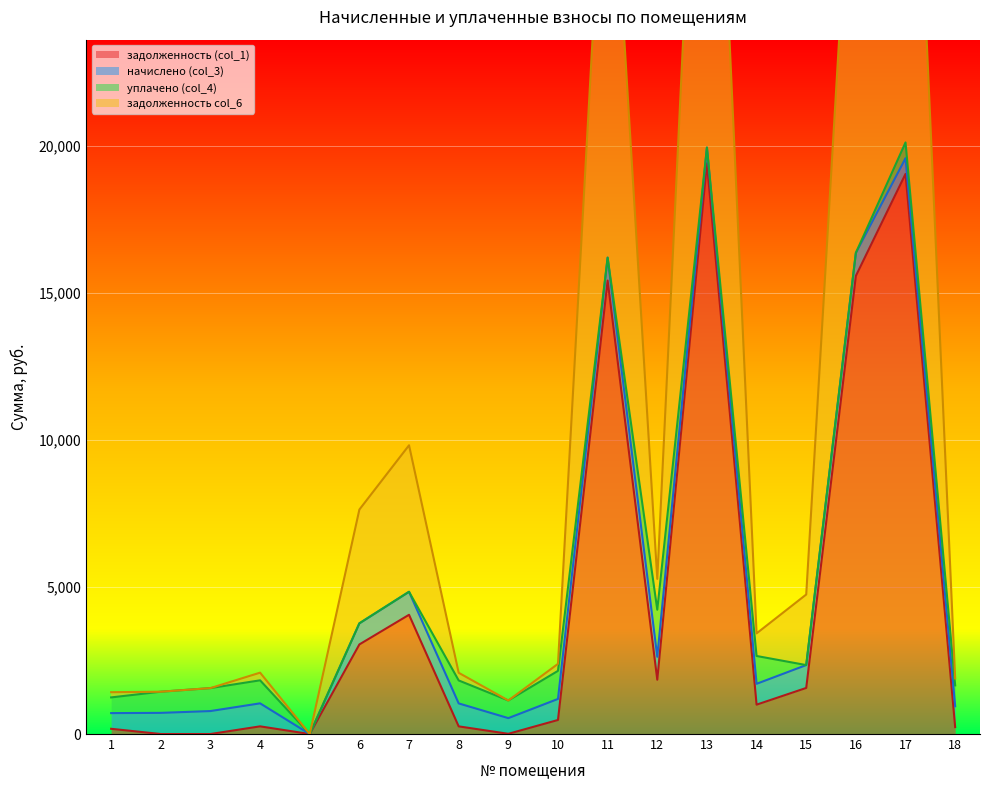

True or false: задолженность col_6 and задолженность (col_1) cross at least once.

False